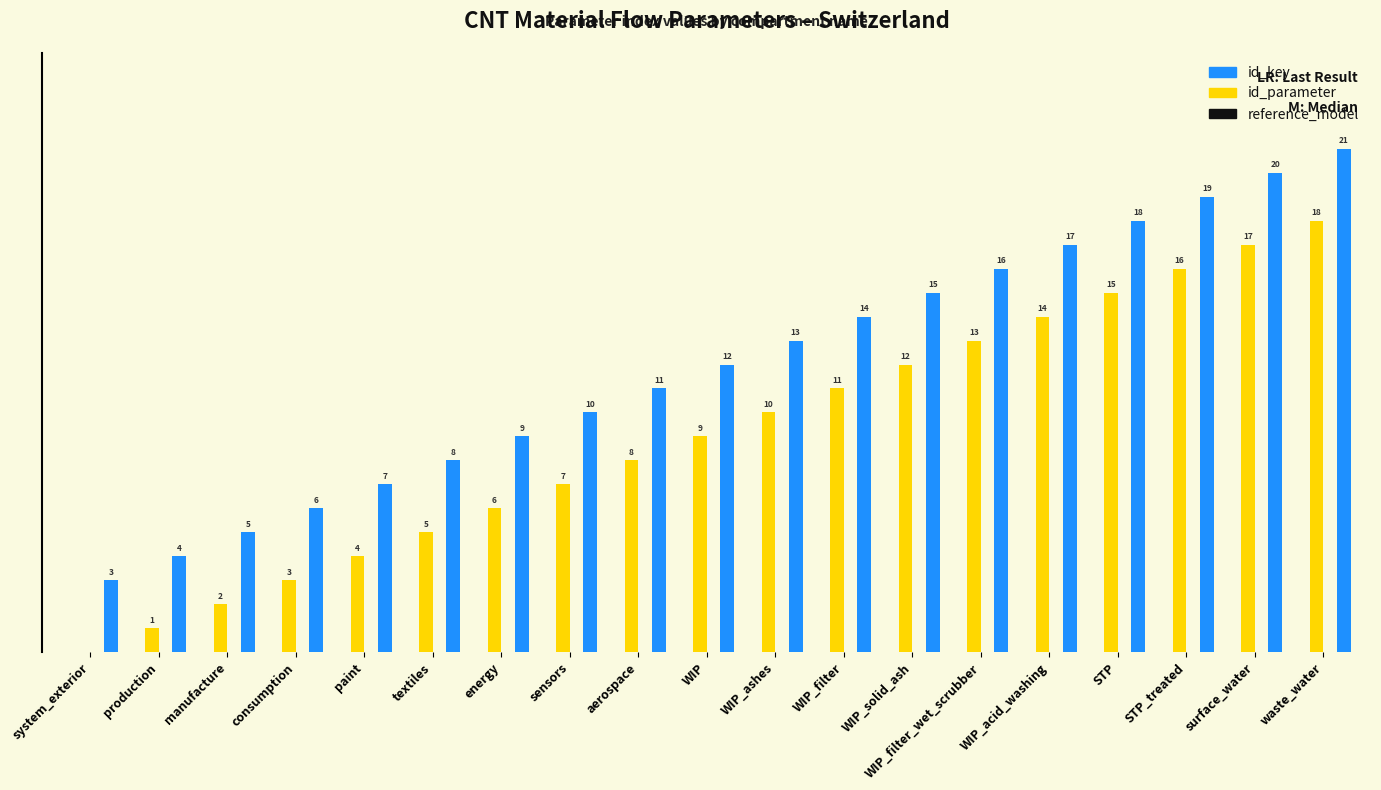

Are the bars grouped side by side (vs. stacked)?

Yes